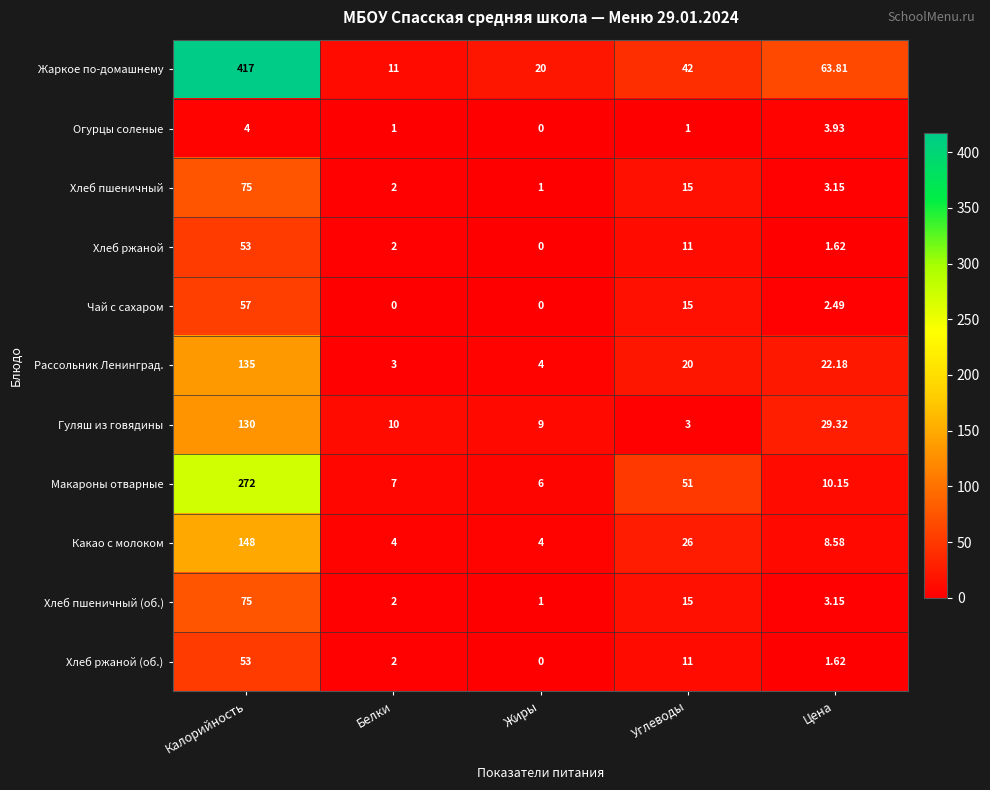

Which category has the highest value across all series?

Калорийность